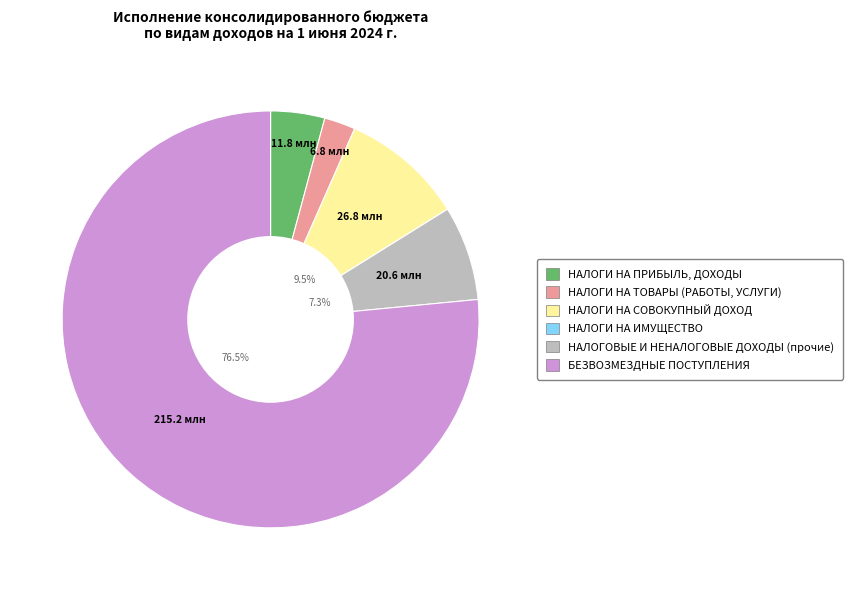

Approximately how many times larger is the value at НАЛОГИ НА ПРИБЫЛЬ, ДОХОДЫ compared to НАЛОГИ НА ТОВАРЫ (РАБОТЫ, УСЛУГИ)?

1.7